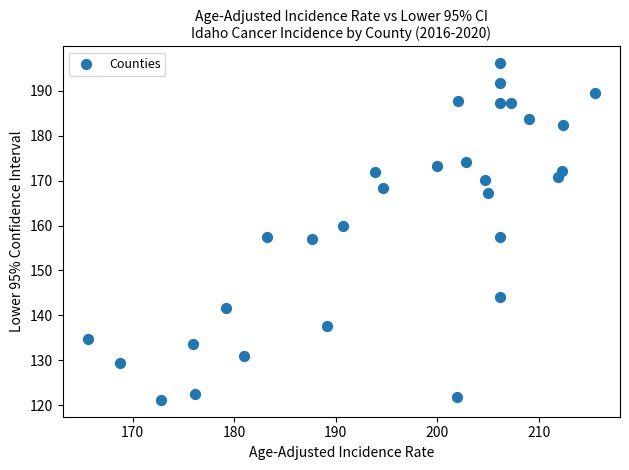

What is the range of X values (max minus min)?

49.9